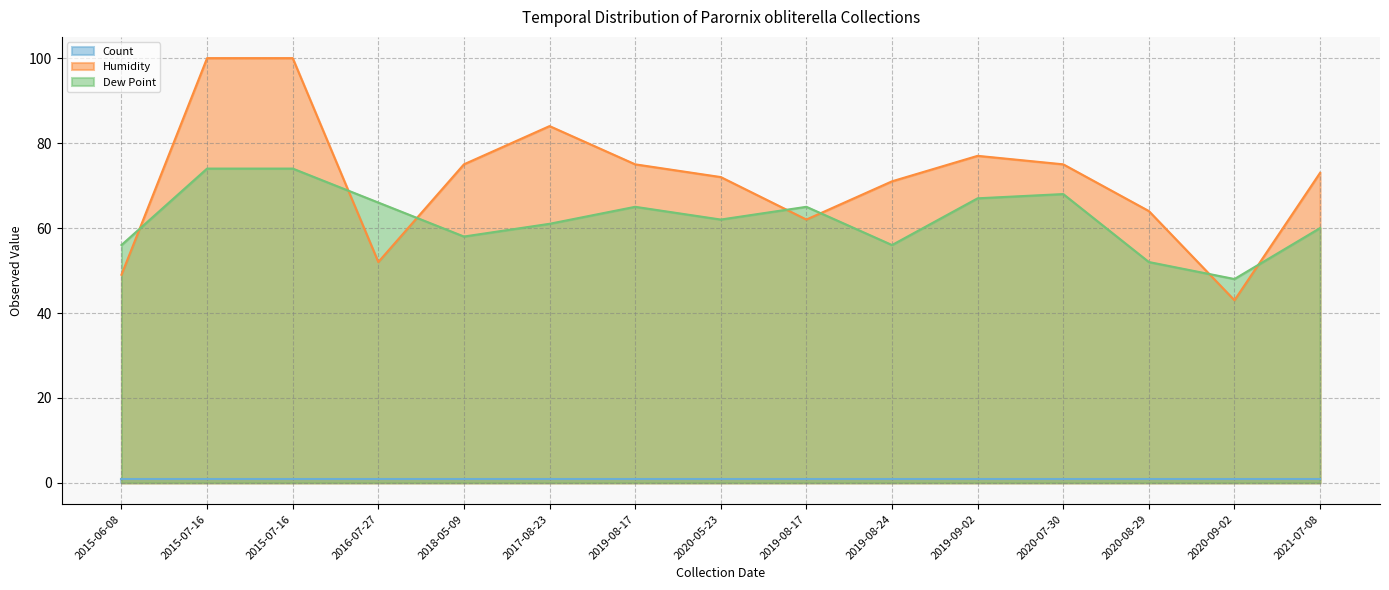

True or false: Humidity and Dew Point cross at least once.

True